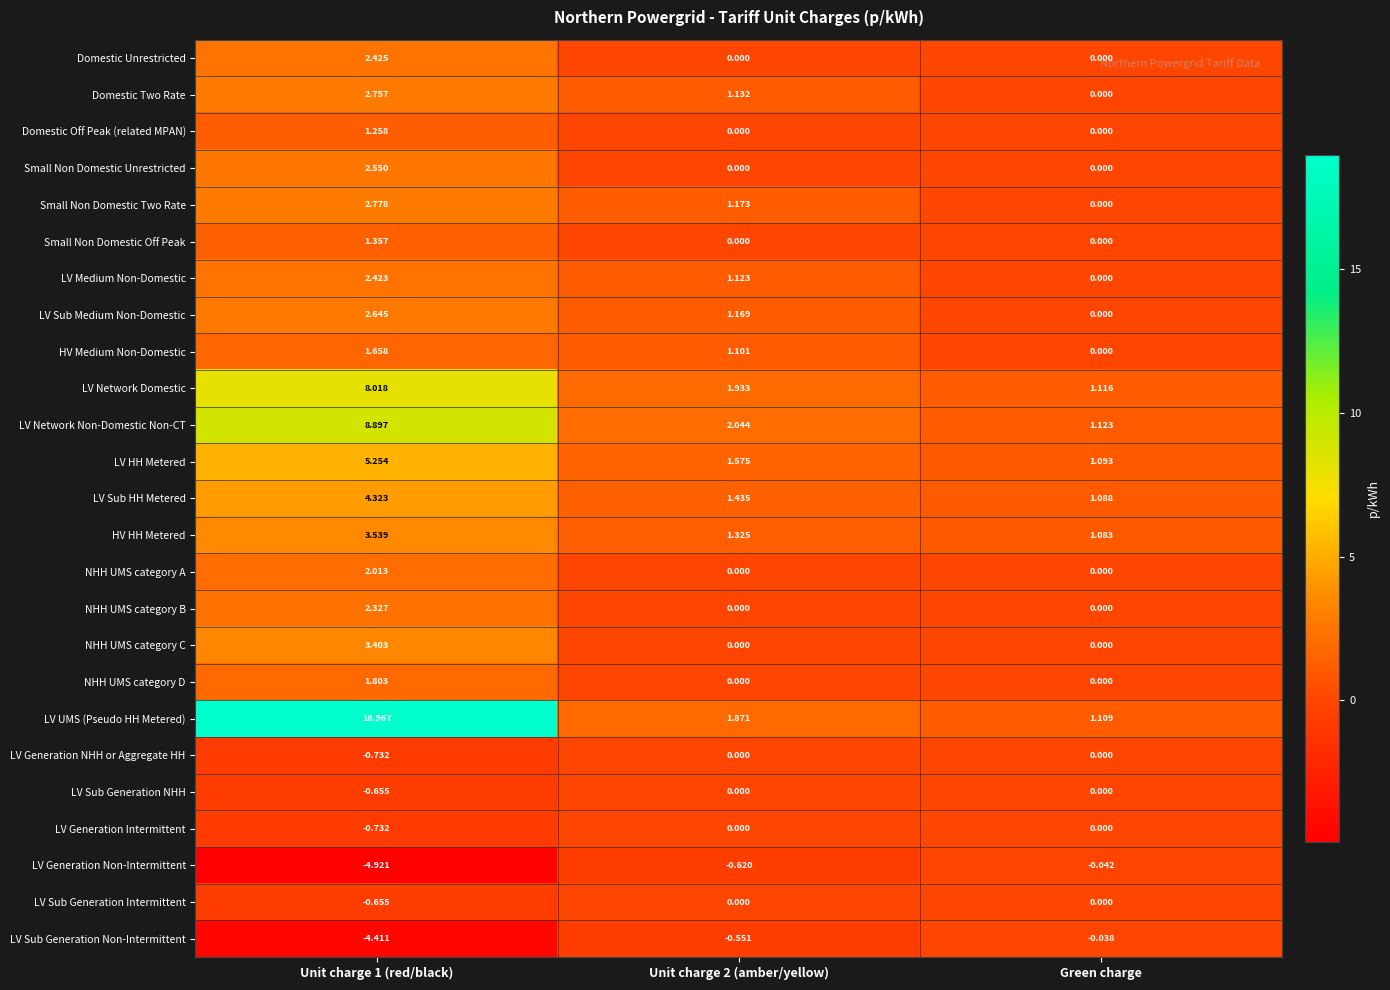

Which series has the largest total across all categories?

LV UMS (Pseudo HH Metered)